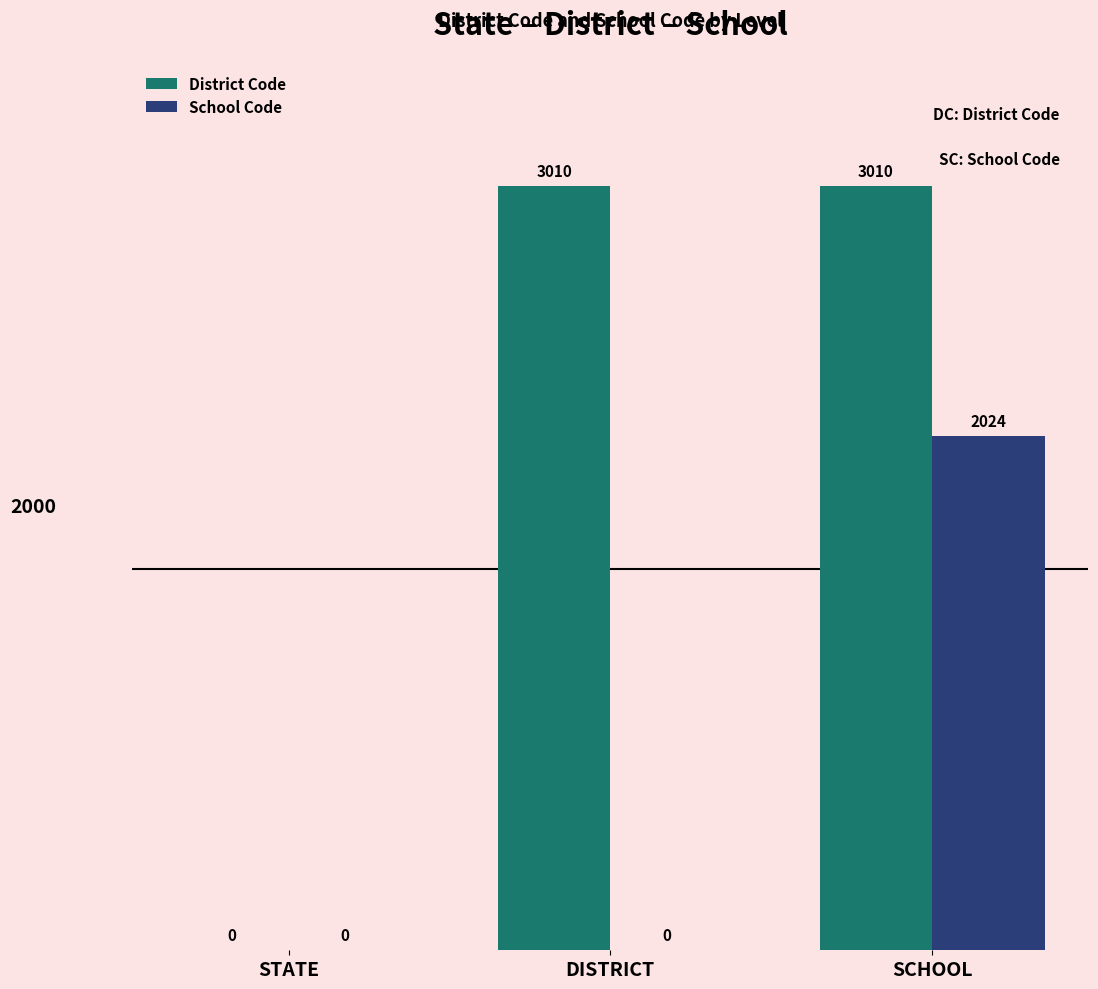

Is it true that School Code equals -716 at STATE?

False